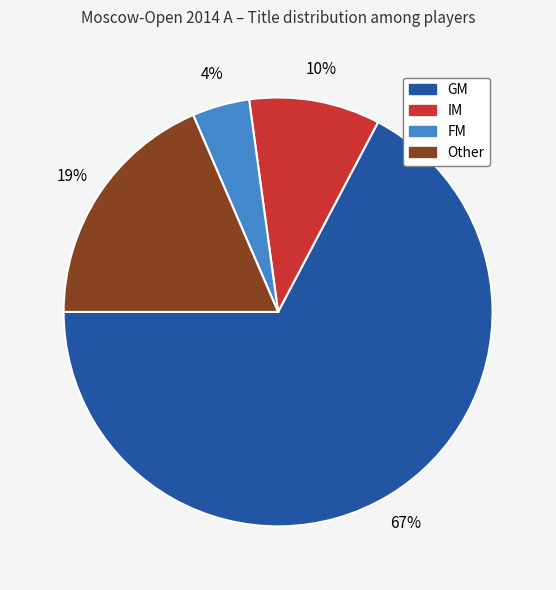

Which has a higher value, Other or FM?

Other